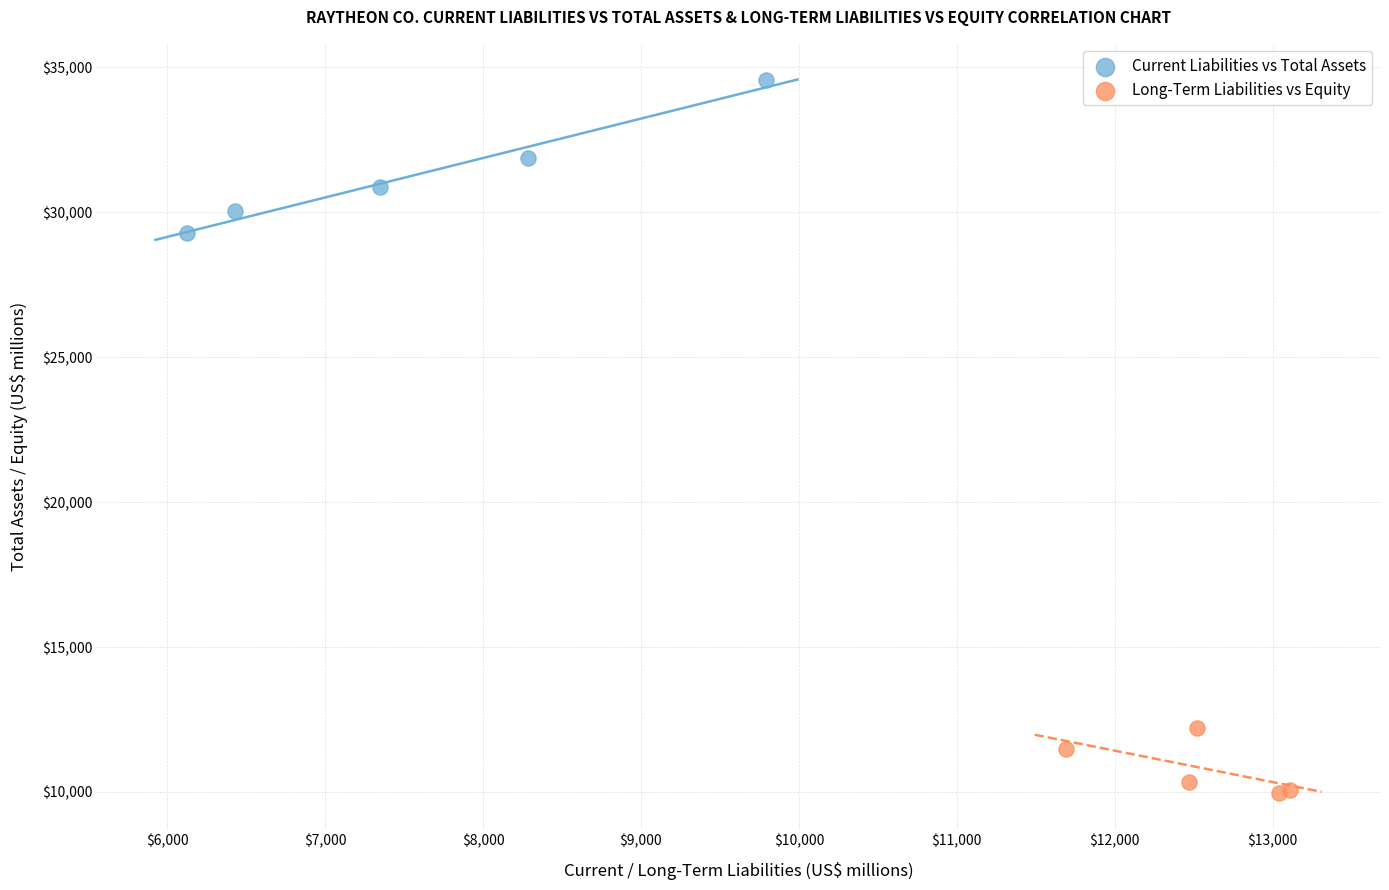

Which series reaches the maximum Y coordinate?

Current Liabilities vs Total Assets